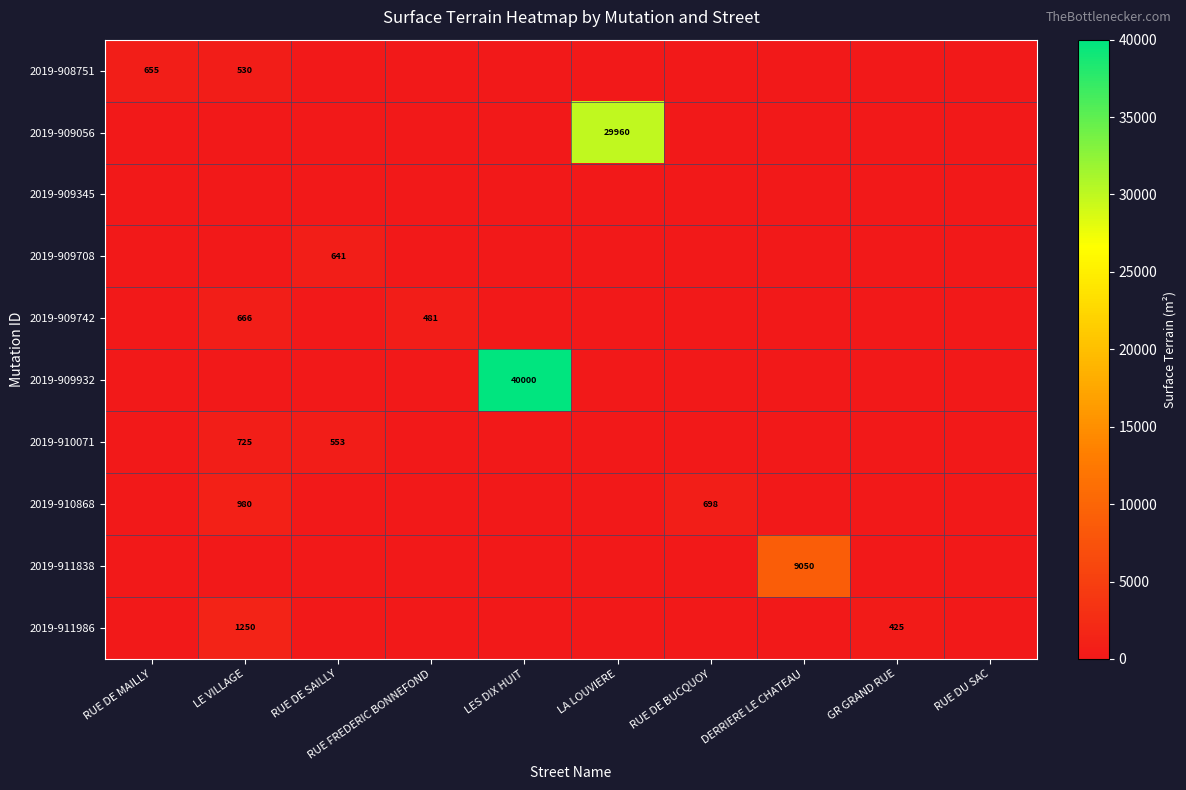

At how many categories does at least one series exceed 7062?

3